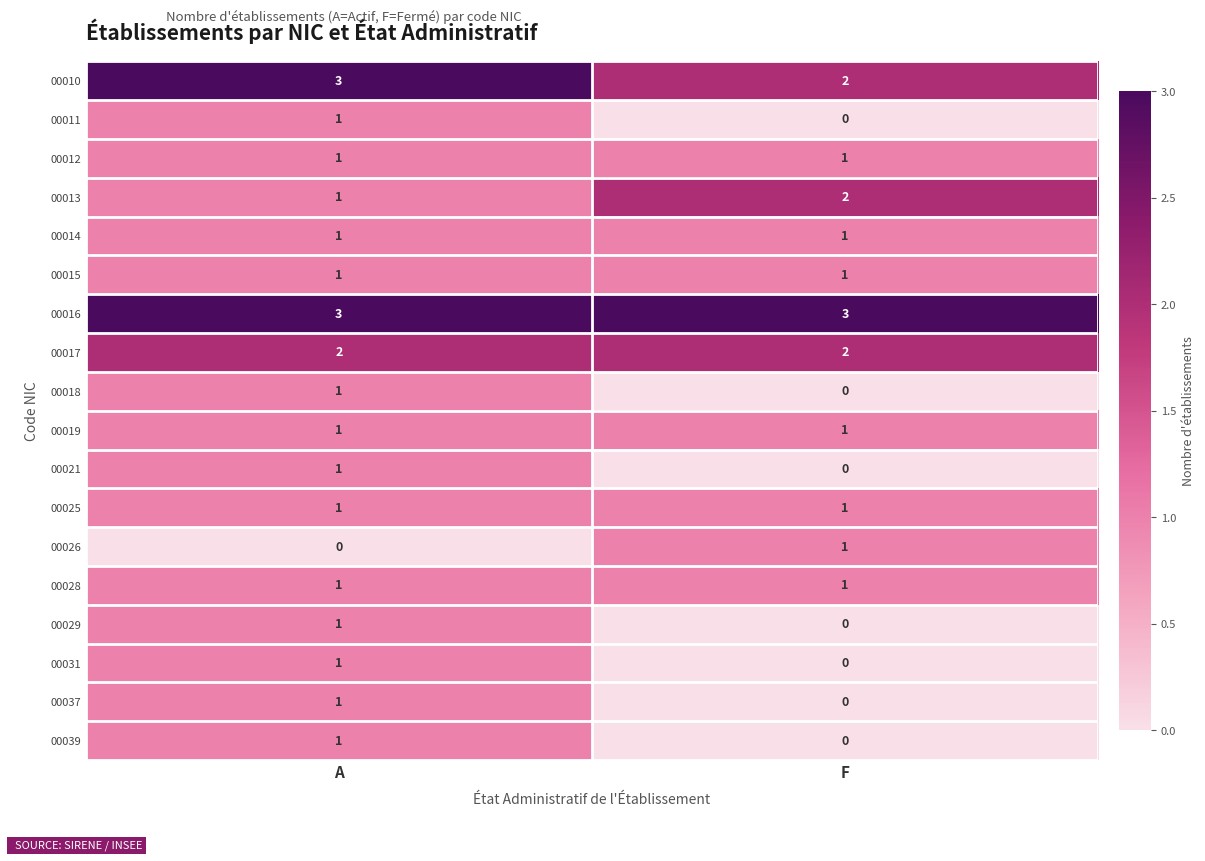

Read the 00016 value at A.

3